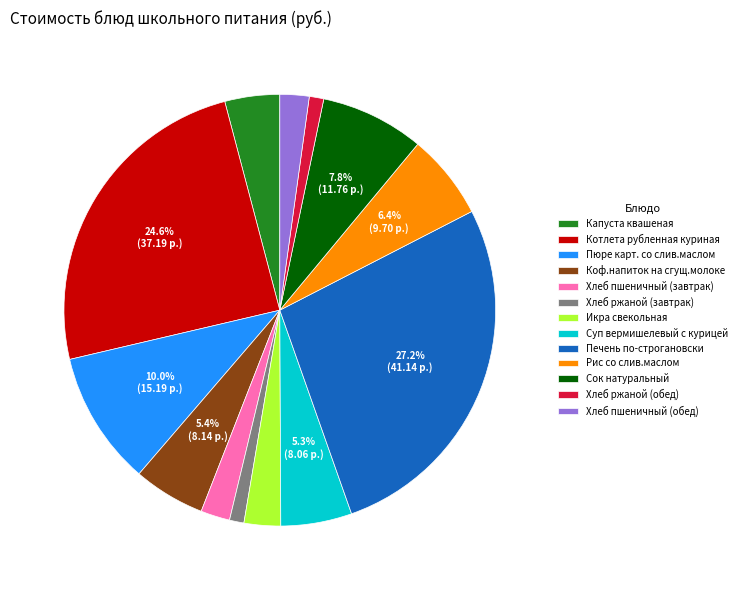

What is the ratio of the value at Икра свекольная to the value at Коф.напиток на сгущ.молоке?

0.5